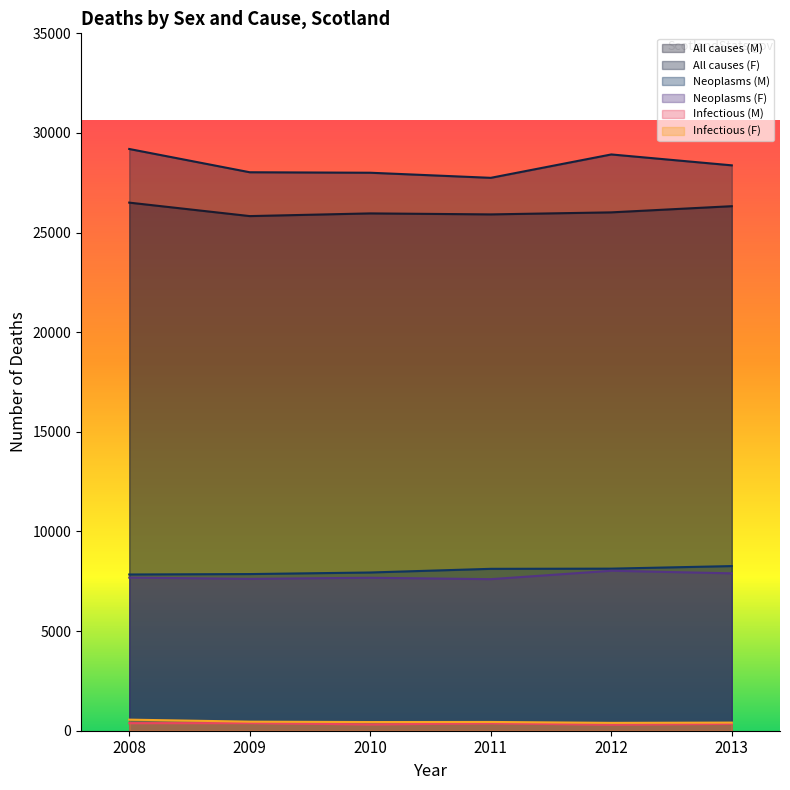

True or false: All causes (M) and Neoplasms (F) cross at least once.

False